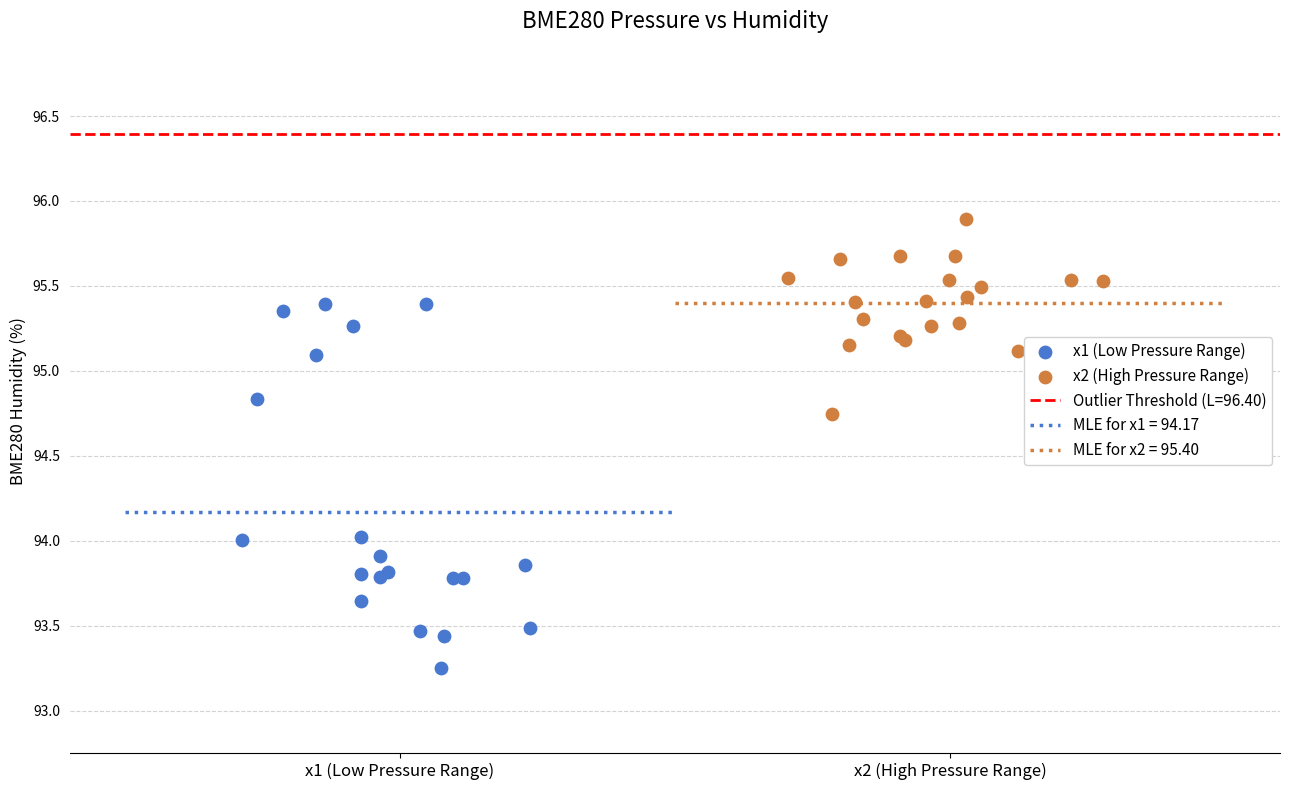

Which series reaches the minimum Y coordinate?

x1 (Low Pressure Range)